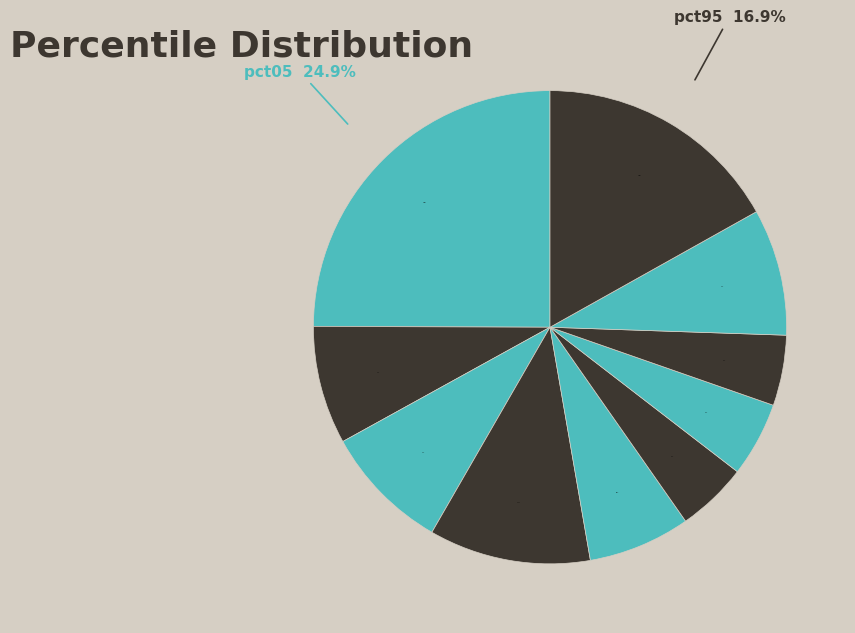

Is the sum of pct15 and pct45 greater than half?

No